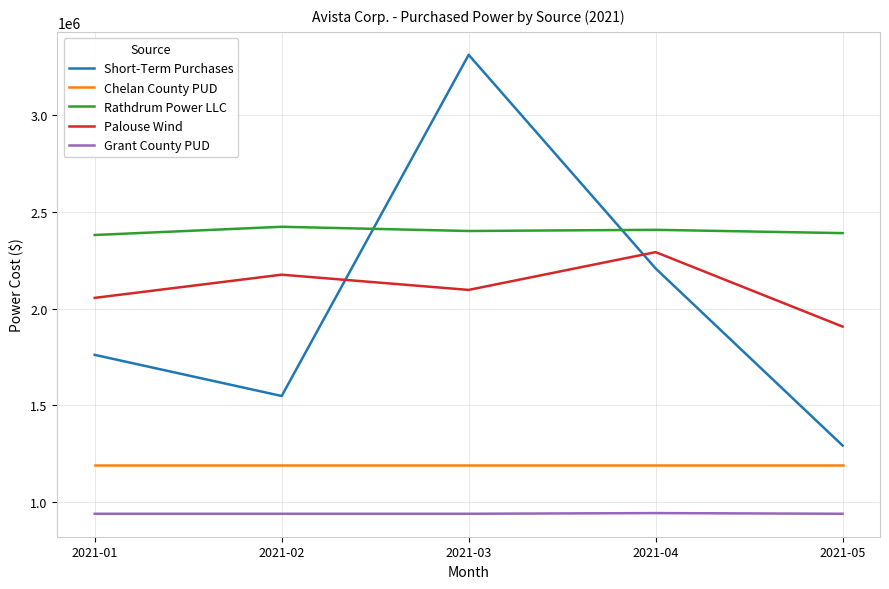

At which category is the sum across all series the highest?

2021-03